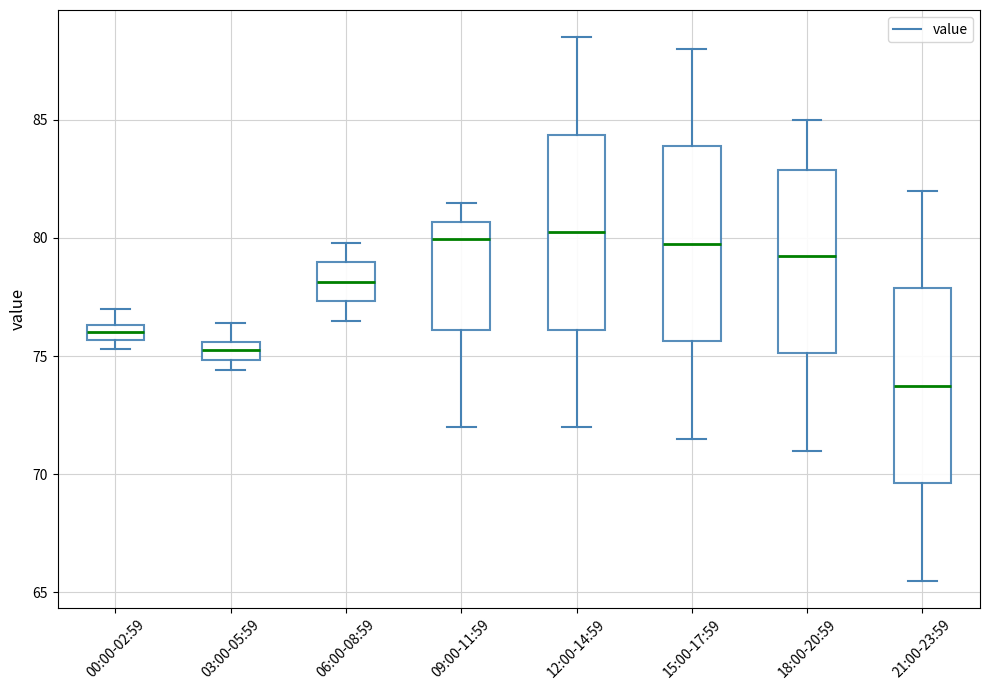

Where is the lower edge of the box for 06:00-08:59 on the y-axis? The values are not printed on the chart, so give them approximately, as read against the axis.

77.5